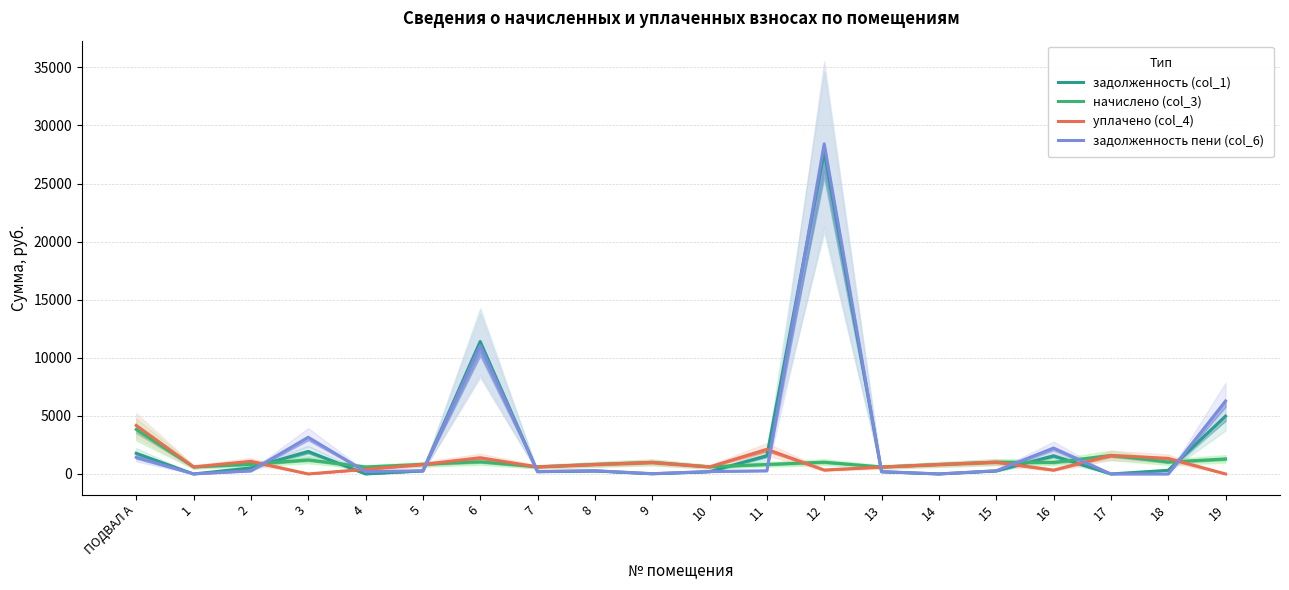

Where is the first local minimum for начислено (col_3)?

1